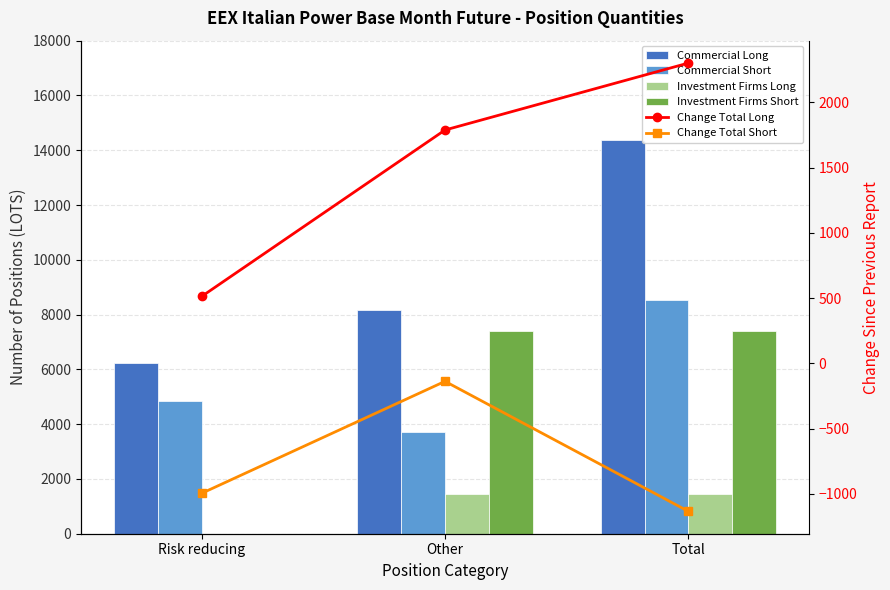

Reading left to right, transcribe all the data shown in this chart.

Commercial Long: 6223.0	8152.0	14375.0
Commercial Short: 4839.0	3707.0	8546.0
Investment Firms Long: 0.0	1434.0	1434.0
Investment Firms Short: 0.0	7383.5	7383.5
Change Total Long: 513.0	1788.0	2301.0
Change Total Short: -996.0	-138.0	-1134.0